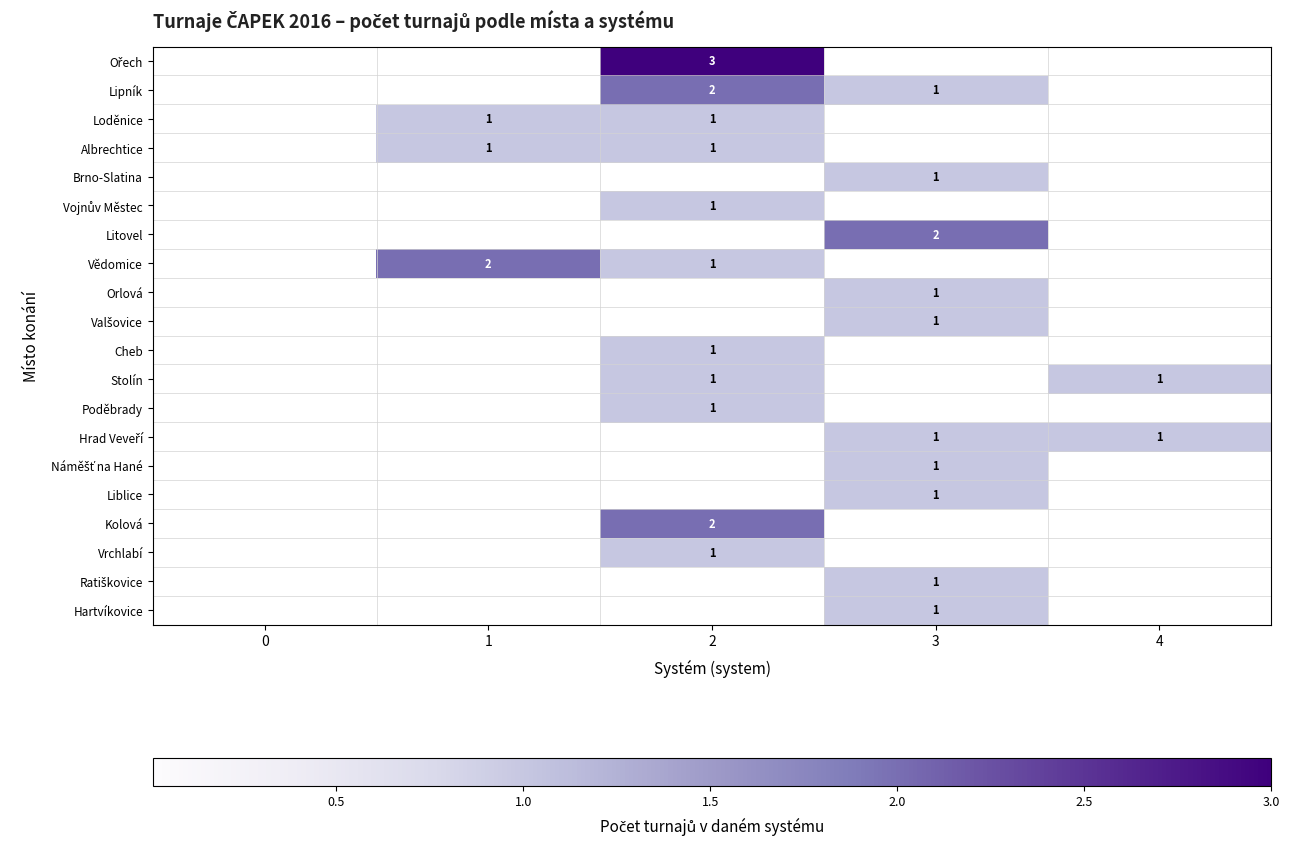

True or false: Hartvíkovice has a value of 0 at 3.

False